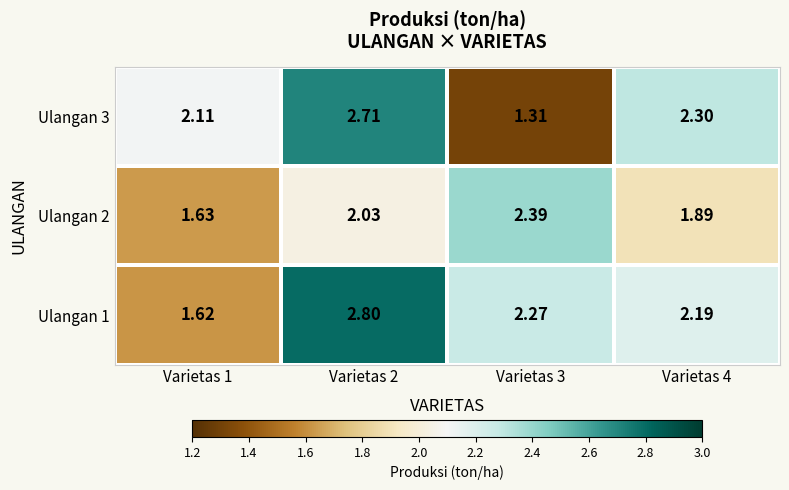

Is the value of Ulangan 1 at Varietas 4 greater than the value of Ulangan 2 at Varietas 3?

No